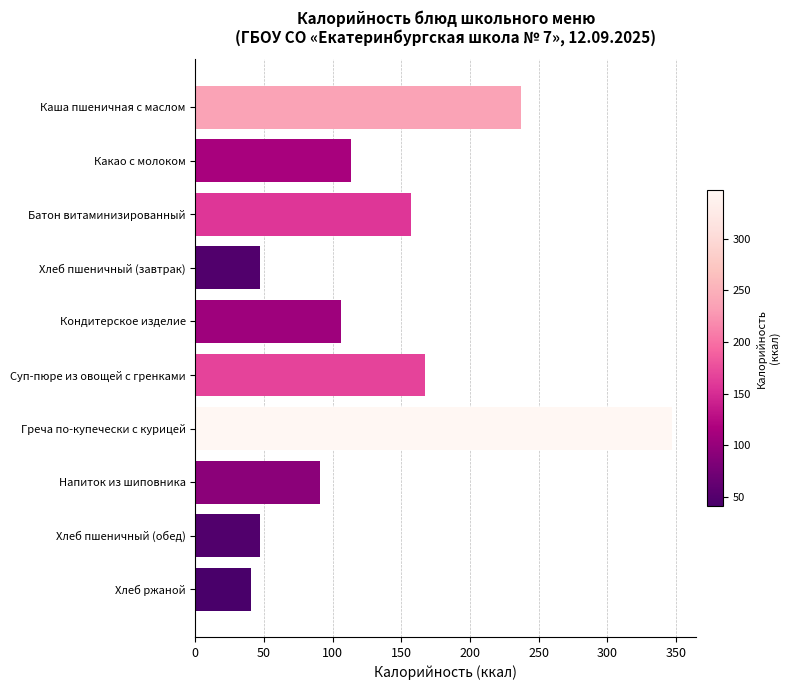

What is the smallest value displayed?

40.8